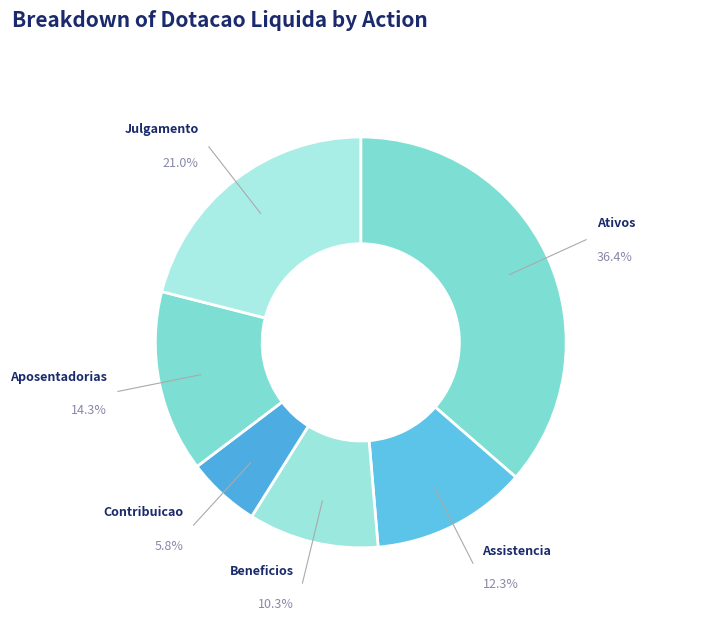

To the nearest percent, what is the average slice percentage?

17%